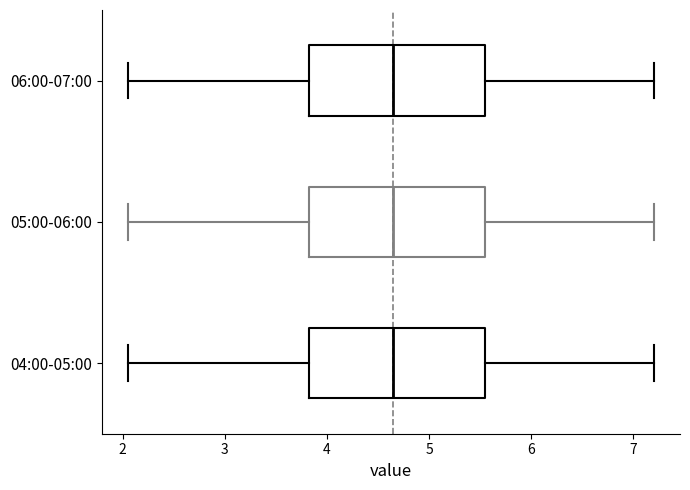

Reading bottom to top, transcribe this box plot: for each box, give where its median line is, the range the box spans, and where its two whiskers end, as read against the x-axis. The values are not printed on the chart, so give them approximately, as read against the axis.

04:00-05:00: median 4.7, box 3.8 to 5.5, whiskers 2.1 to 7.2
05:00-06:00: median 4.7, box 3.8 to 5.5, whiskers 2.1 to 7.2
06:00-07:00: median 4.7, box 3.8 to 5.5, whiskers 2.1 to 7.2